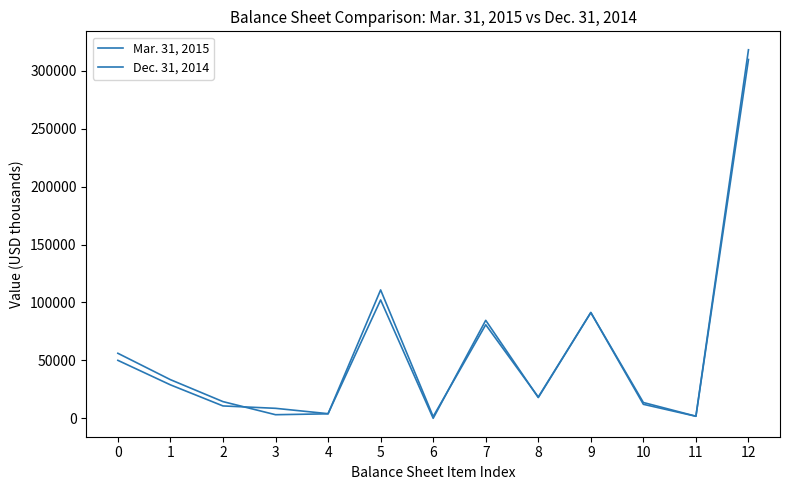

Is it true that Dec. 31, 2014 equals 14396 at 2?

True